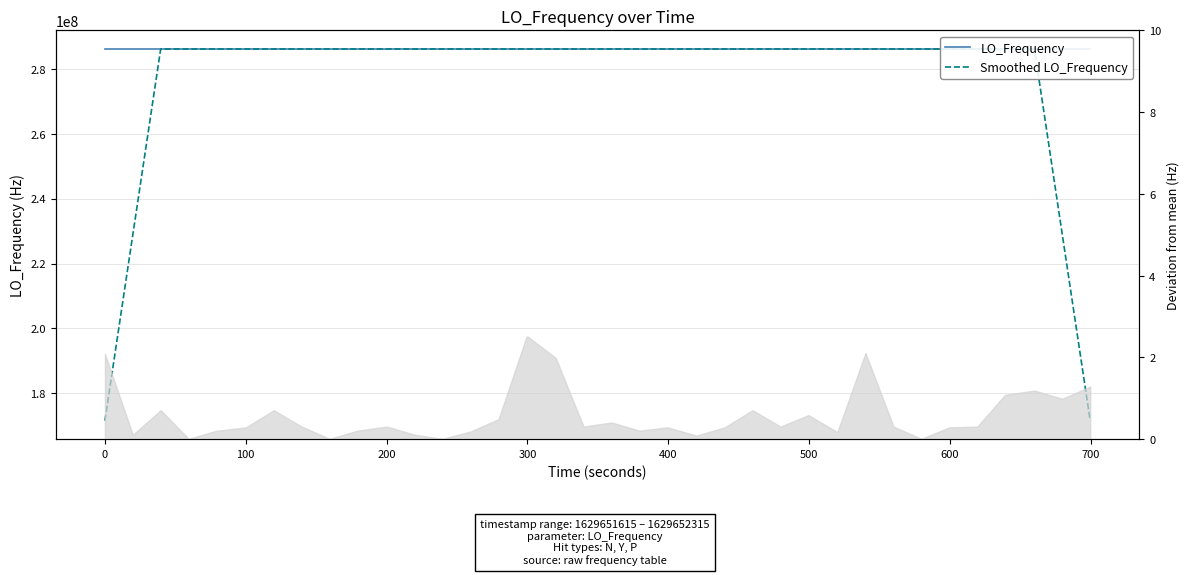

What is the difference between the second highest and second lowest values in the Smoothed LO_Frequency series?

114418801.8